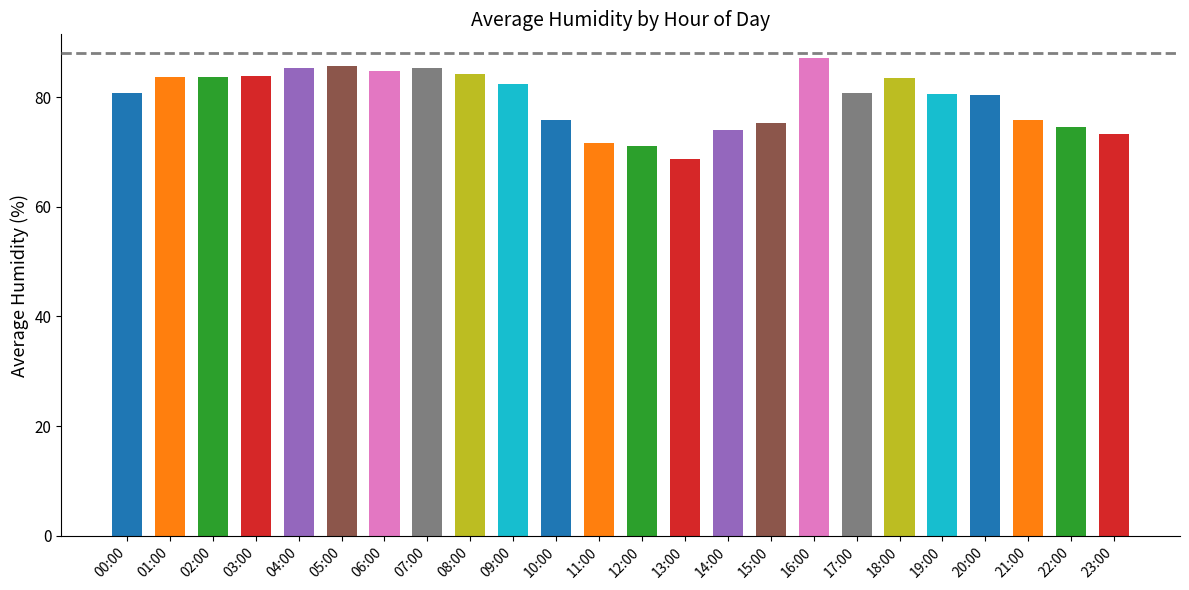

How many bars are there in total?

24